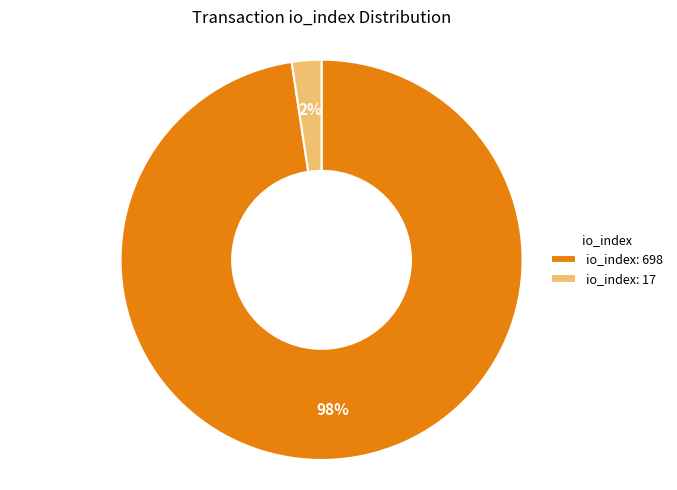

Rank the categories by value from highest to lowest.

io_index: 698, io_index: 17